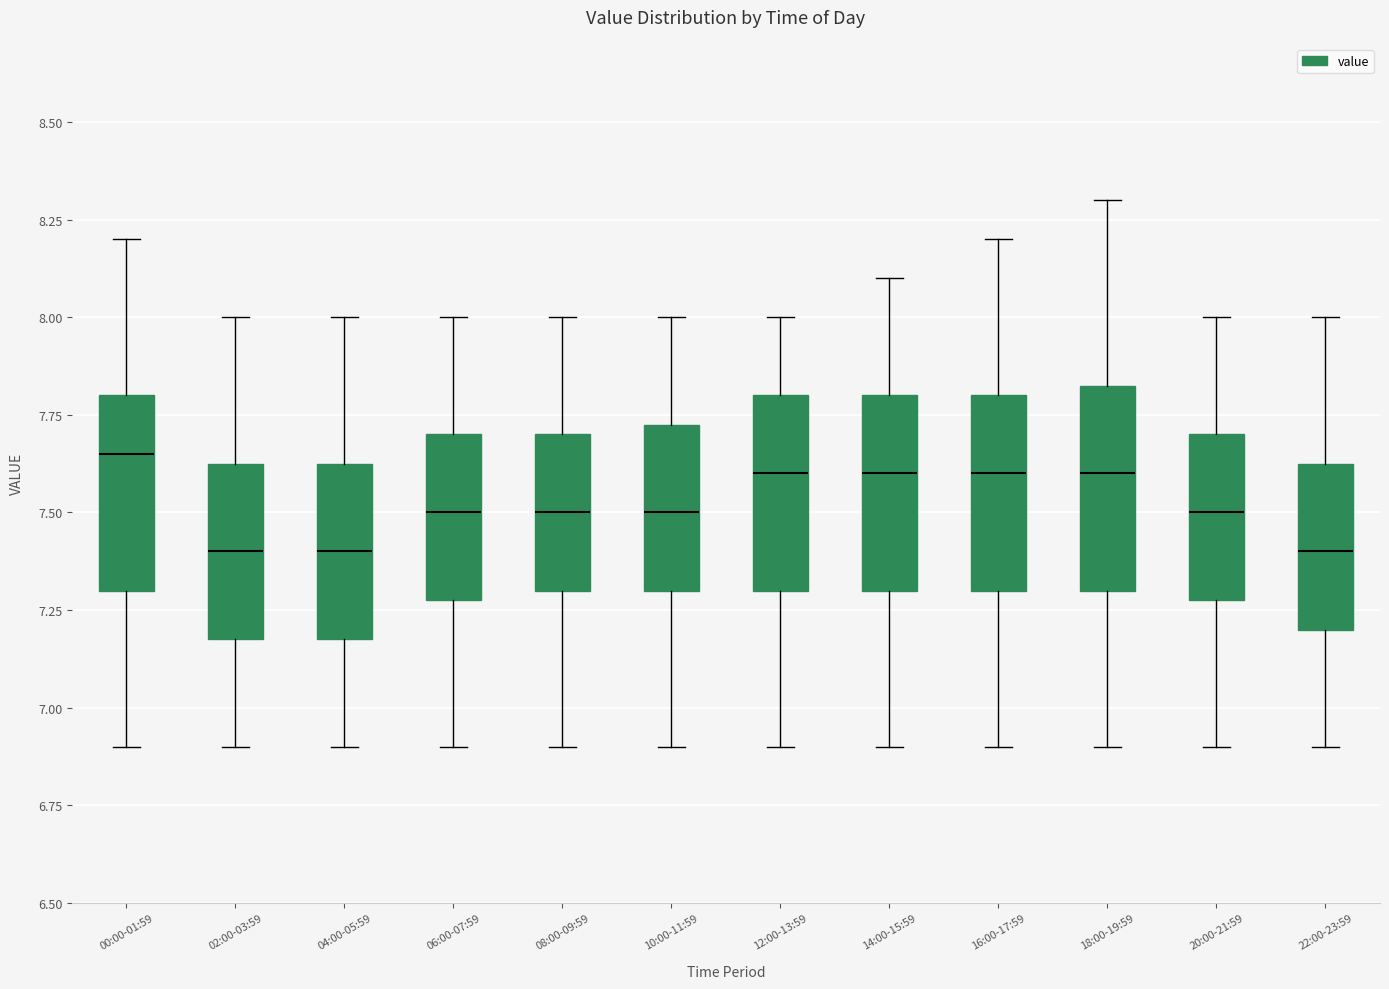

Where does the upper whisker of the box for 02:00-03:59 end on the y-axis? The values are not printed on the chart, so give them approximately, as read against the axis.

8.00